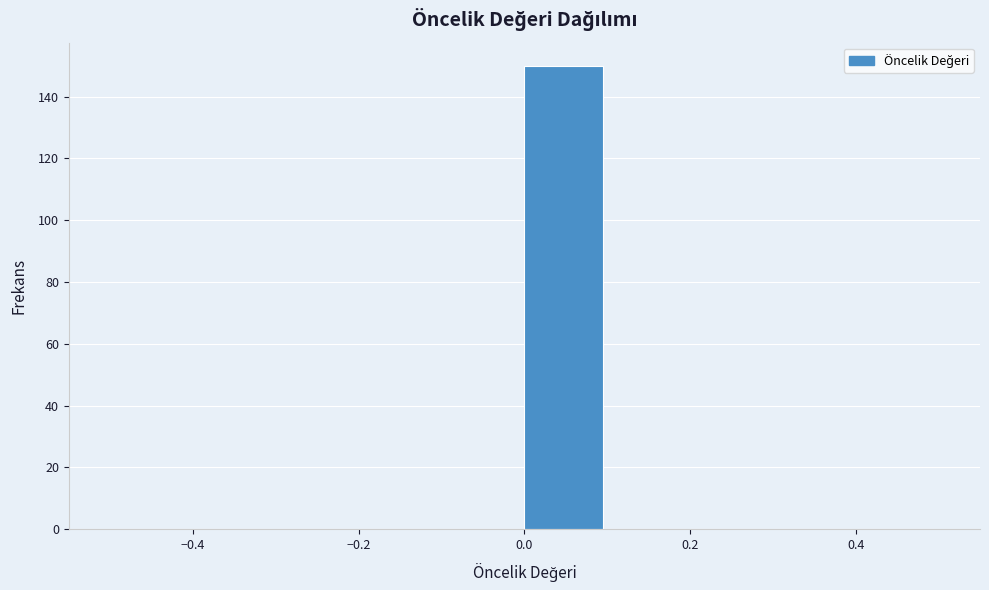

Reading left to right, transcribe this chart: for each bar, give the range it covers on the x-axis and its height. The values are not printed on the chart, so give them approximately, as read against the axis.

-0.5 to -0.4: 0
-0.4 to -0.3: 0
-0.3 to -0.2: 0
-0.2 to -0.1: 0
-0.1 to 0.0: 0
0.0 to 0.1: 150
0.1 to 0.2: 0
0.2 to 0.3: 0
0.3 to 0.4: 0
0.4 to 0.5: 0